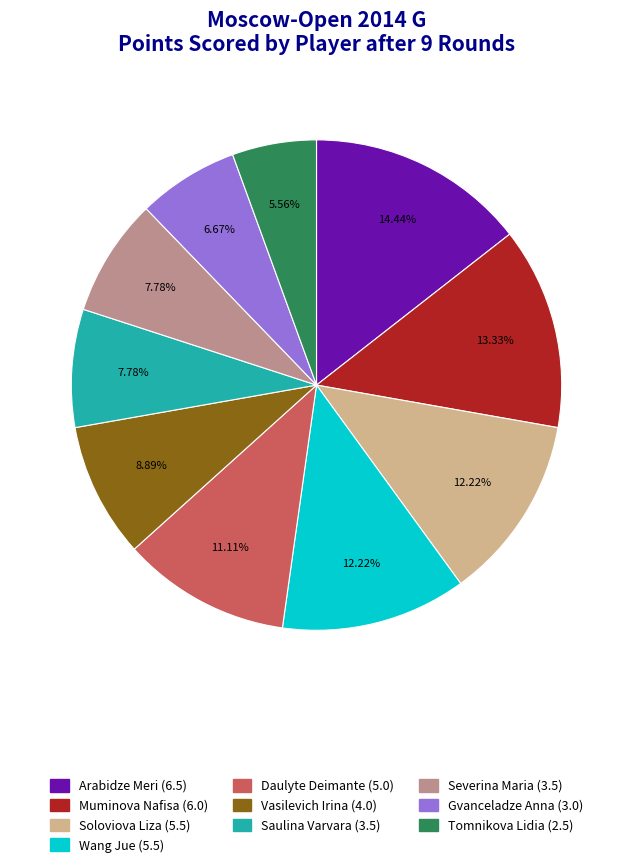

To the nearest percent, what is the combined percentage of Wang Jue and Arabidze Meri?

27%